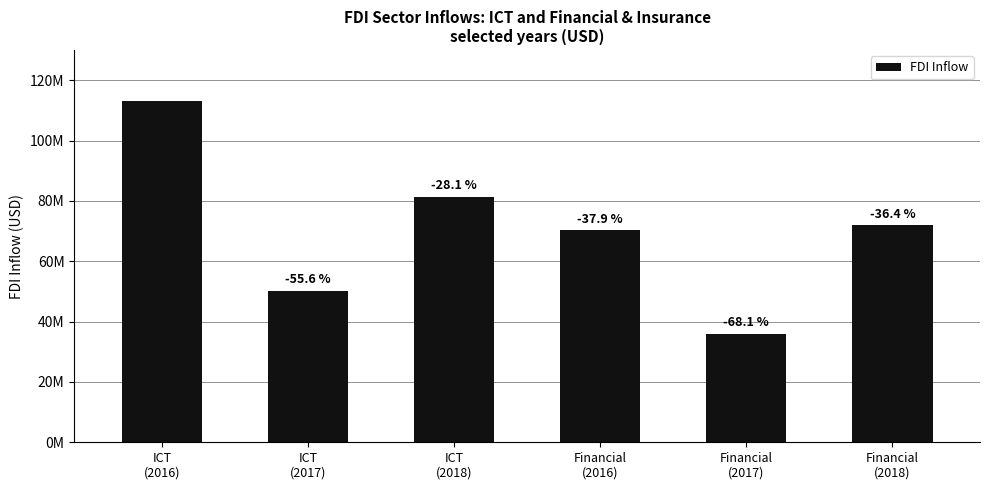

Which has a higher value, ICT
(2018) or ICT
(2016)?

ICT
(2016)